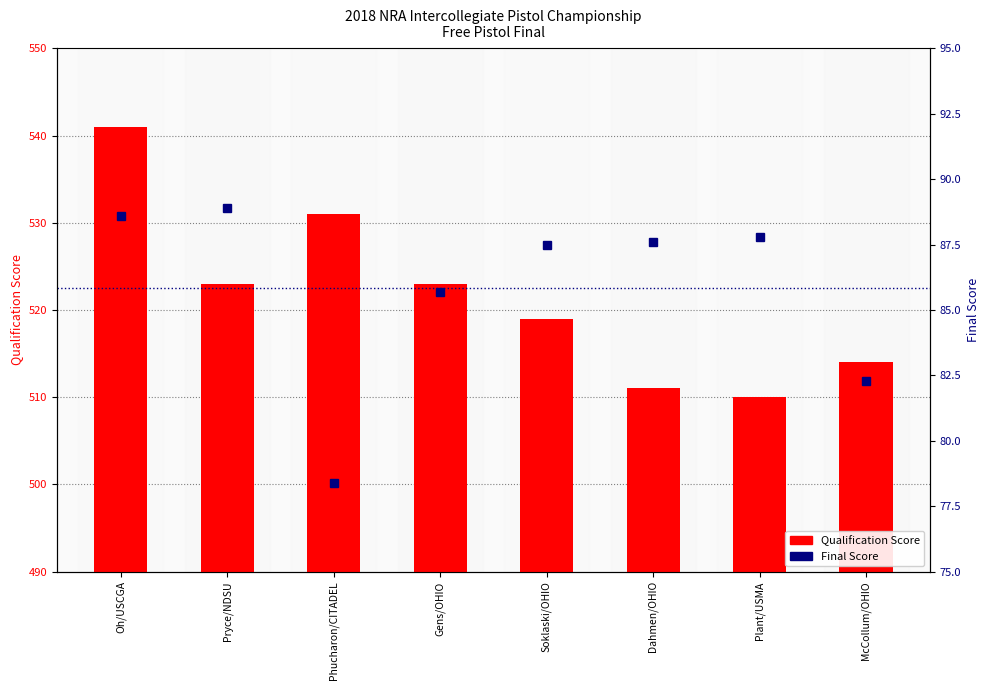

What is the sum of the Qualification Score values at Soklaski/OHIO and Dahmen/OHIO?

1030.0